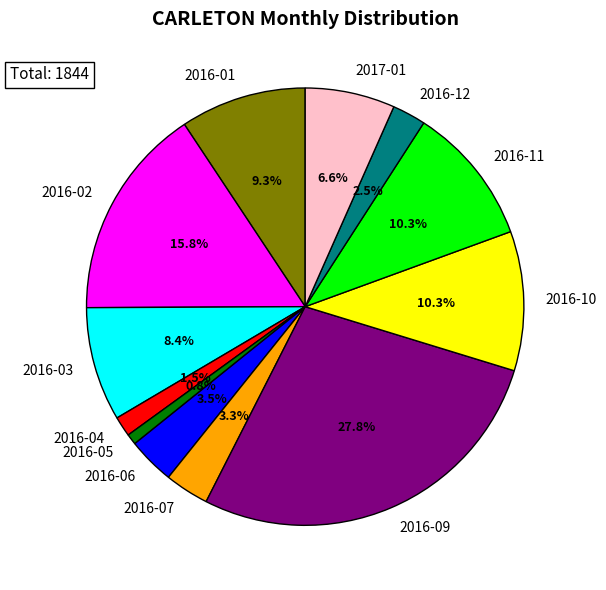

What is the ratio of the value at 2016-05 to the value at 2016-06?

0.2